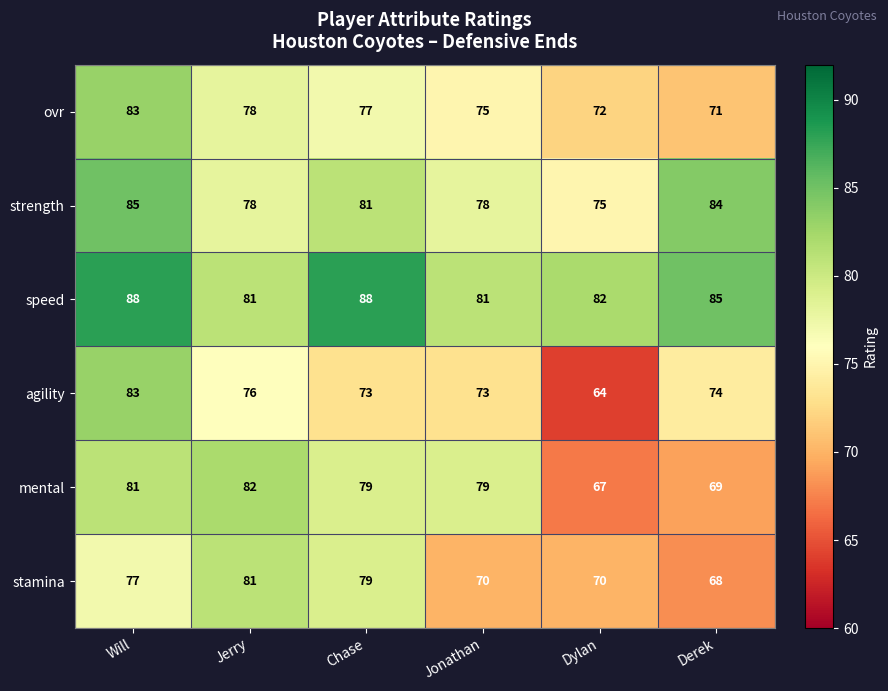

At Dylan, list the series in order from largest to smallest.

speed, strength, ovr, stamina, mental, agility